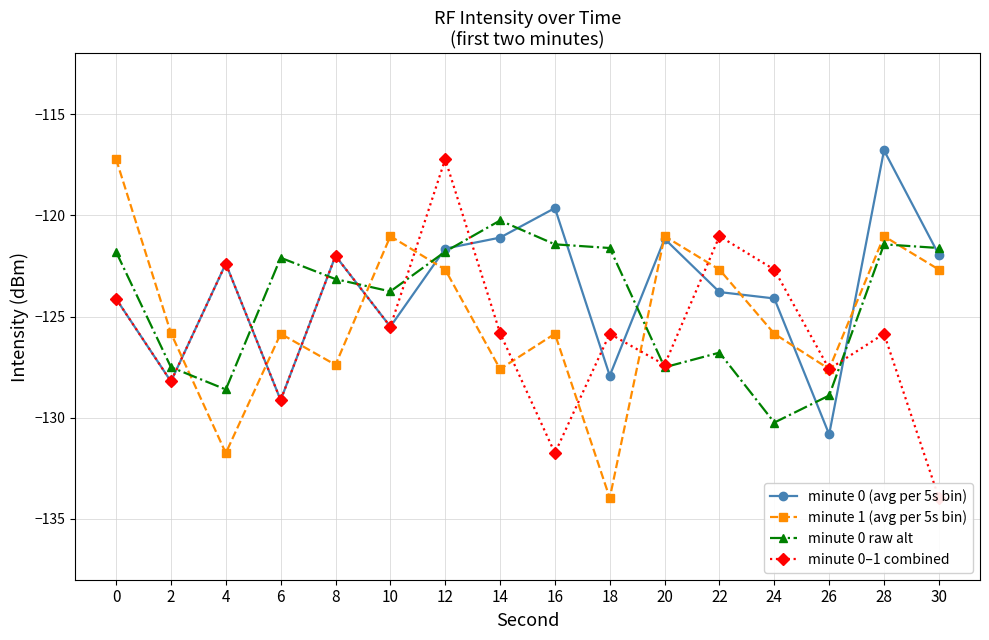

Which series has the largest range (max minus min)?

minute 1 (avg per 5s bin)